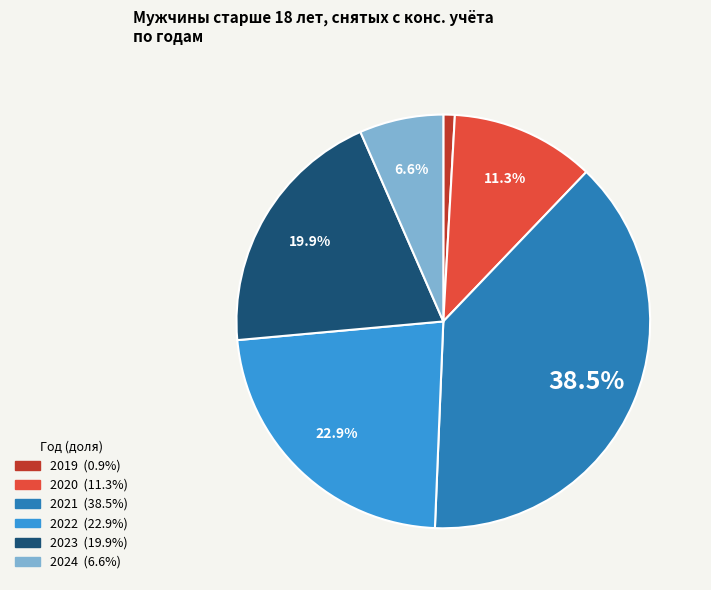

Count the number of slices in the pie.

6